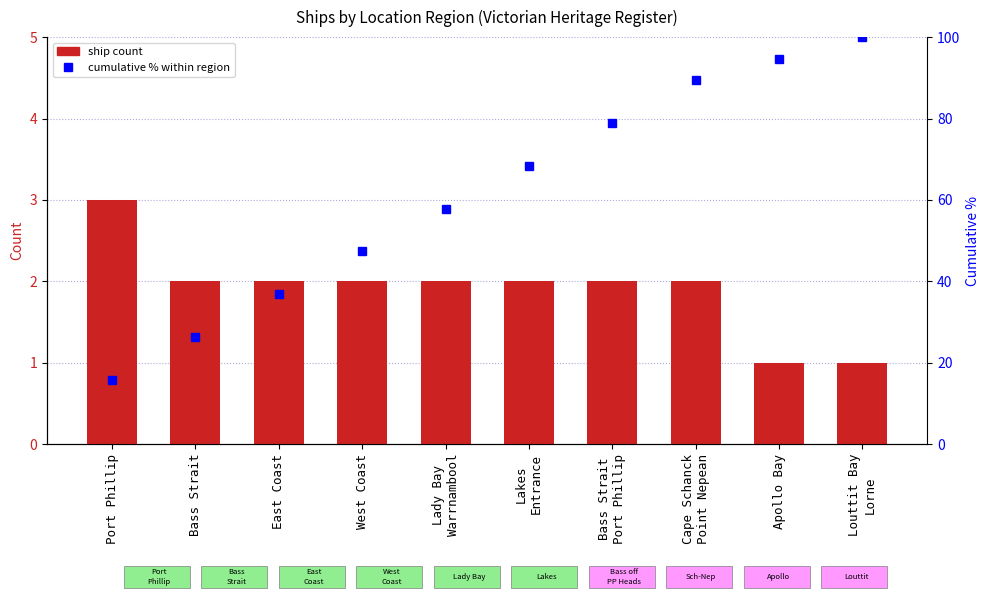

True or false: Ship Count has a value of 0.8 at Port Phillip.

False